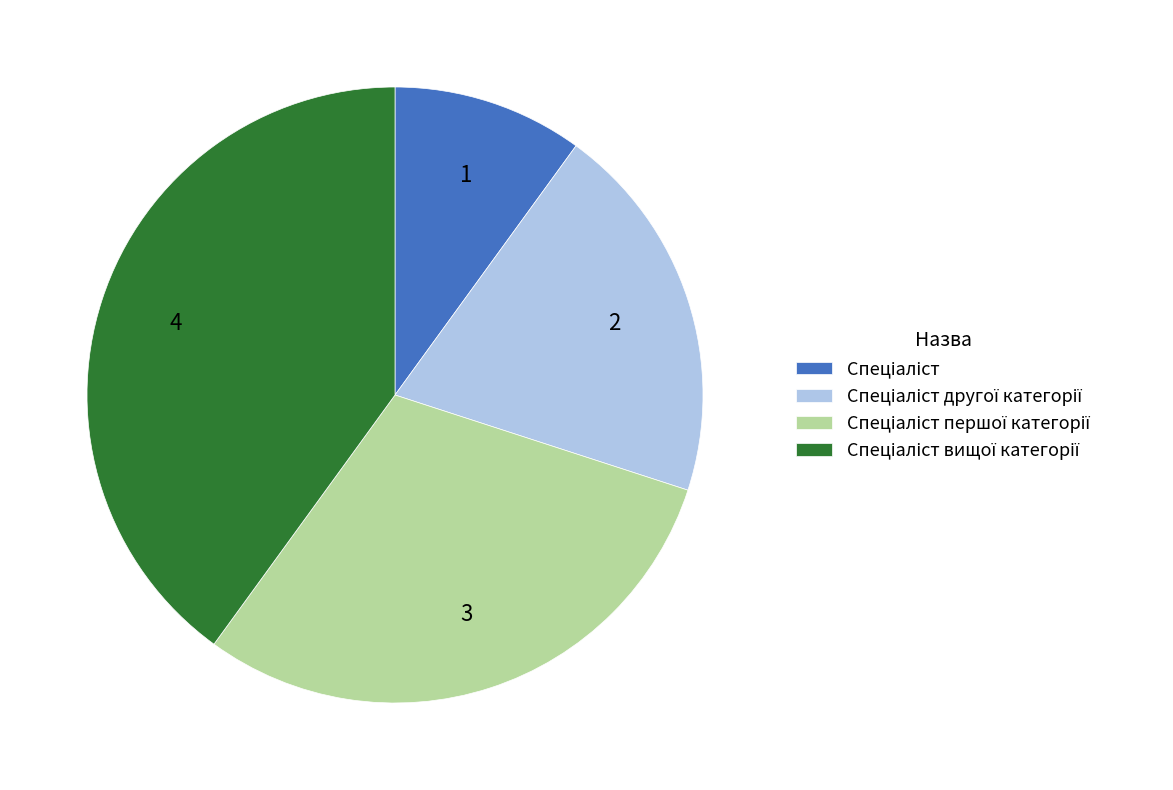

Is there any slice that represents more than half of the pie?

No